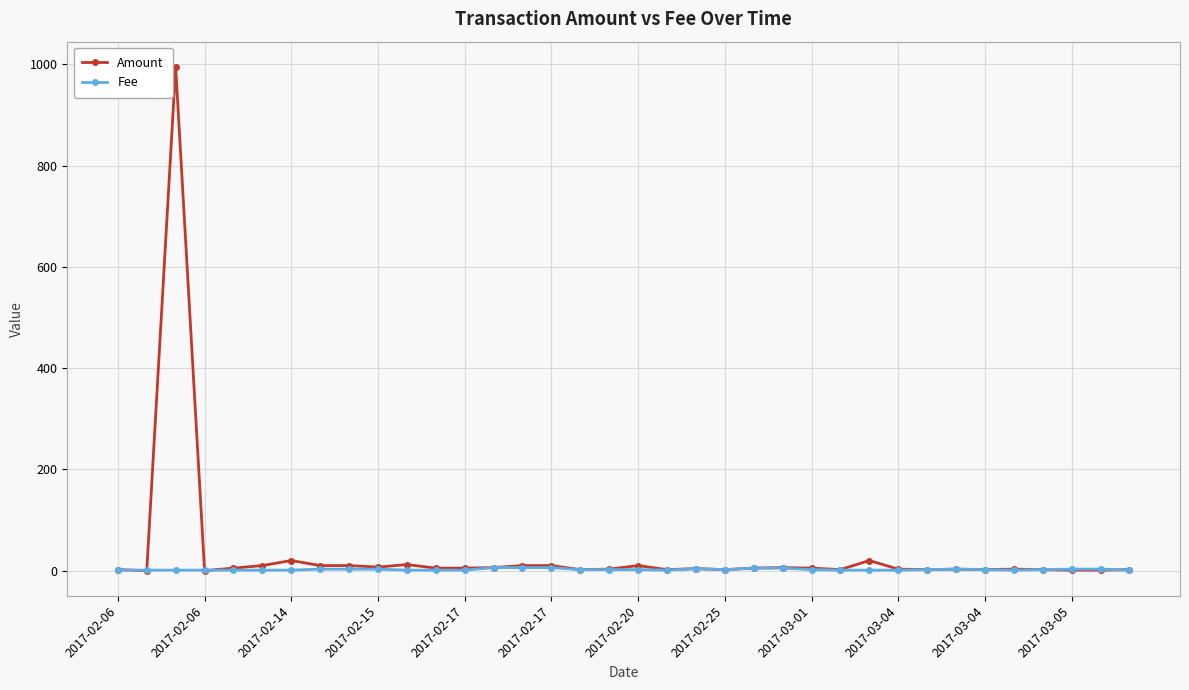

What is the maximum value for Amount?

995.0